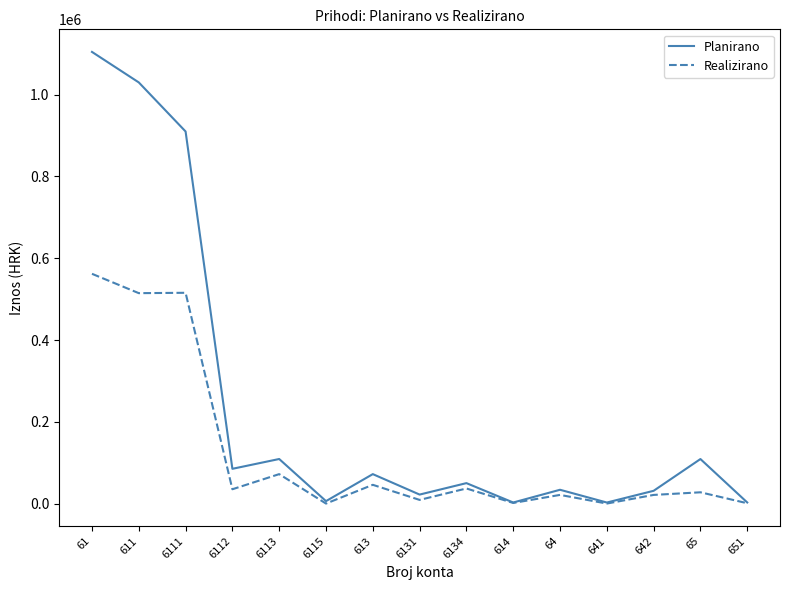

Between 61 and 6134, which series saw the biggest shift?

Planirano